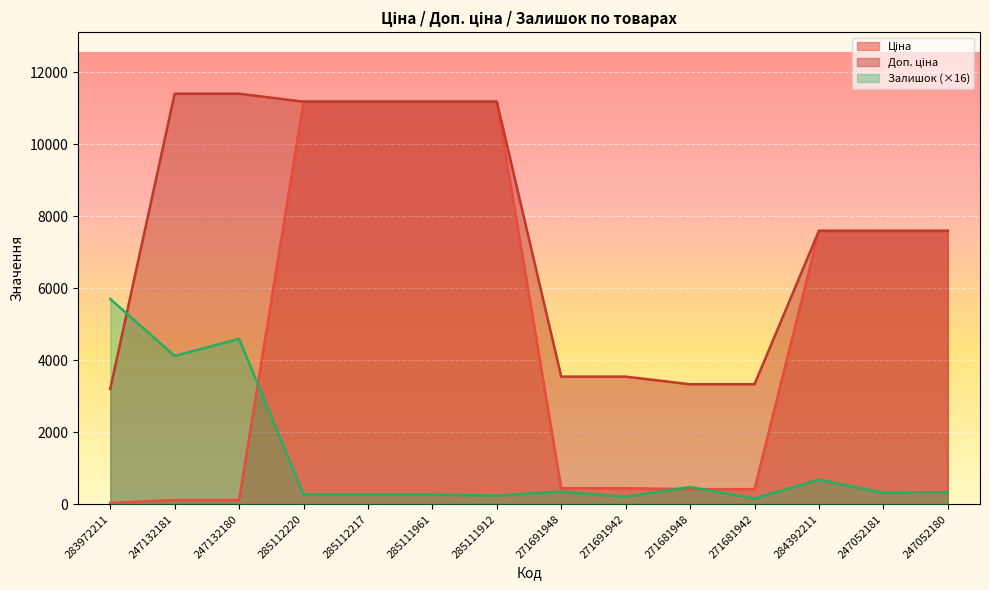

Rank the series by their average value, from highest to lowest.

Доп. ціна, Ціна, Залишок